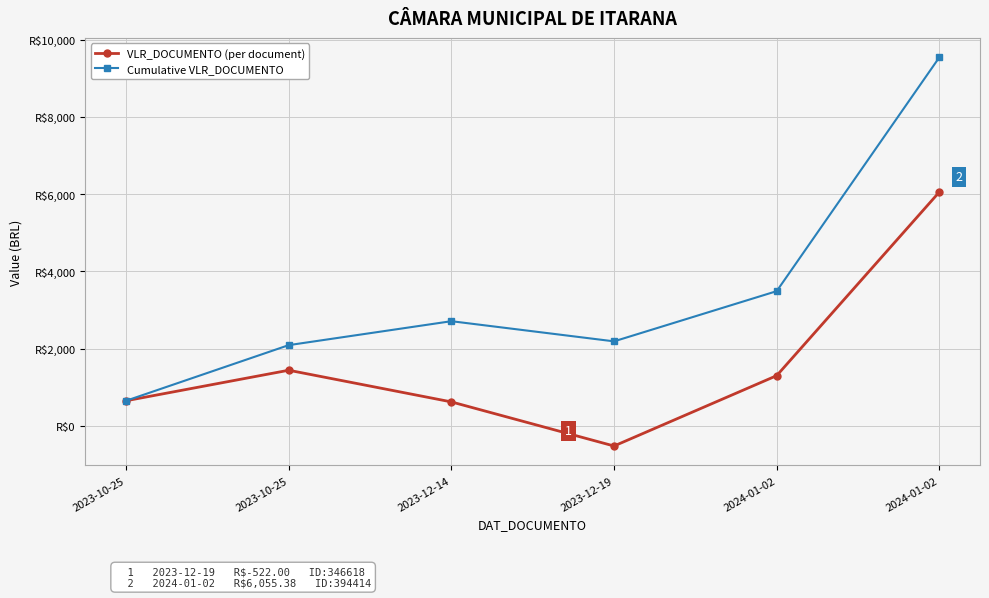

Is the value of Cumulative VLR_DOCUMENTO at 2023-10-25 greater than the value of VLR_DOCUMENTO (per document) at 2024-01-02?

No